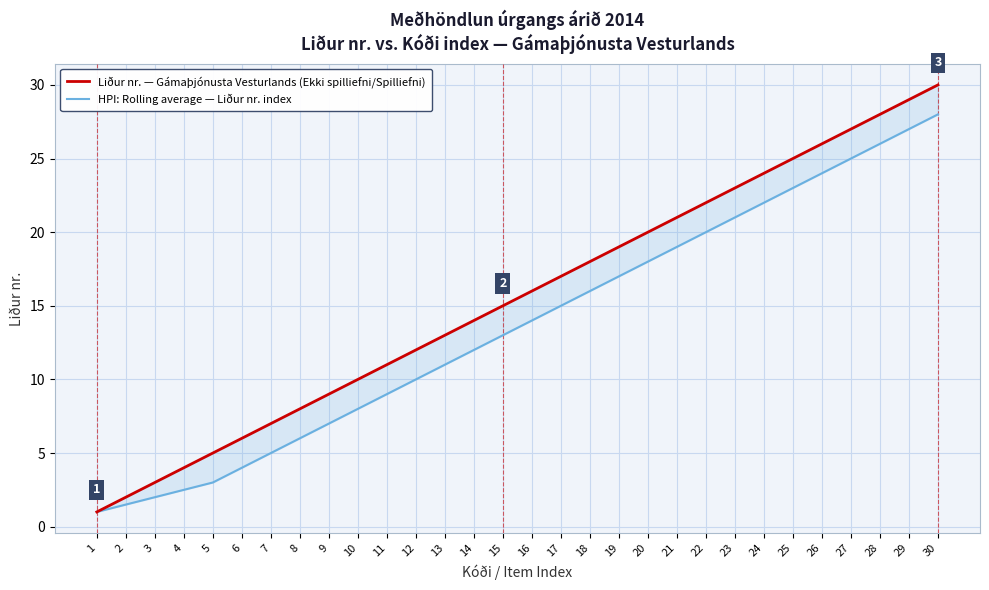

What is the difference between the highest and lowest values at 20?

2.0